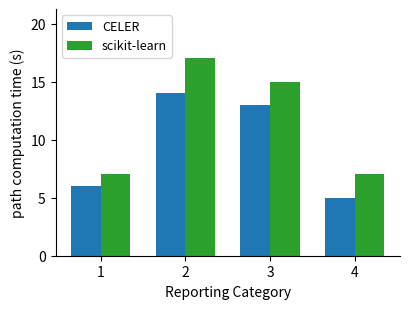

List the series in order of their overall mean, lowest first.

CELER, scikit-learn